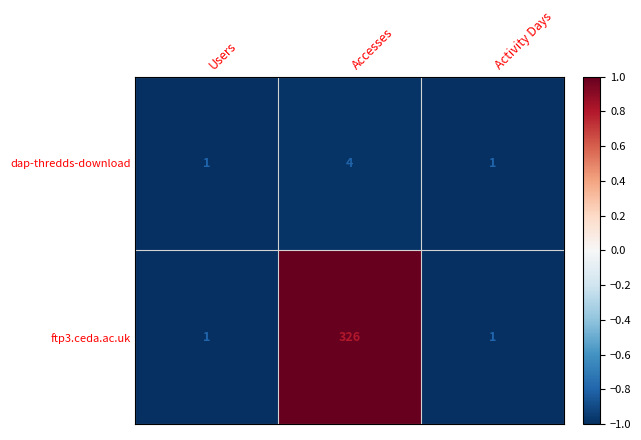

How many values in the ftp3.ceda.ac.uk series exceed 1?

1